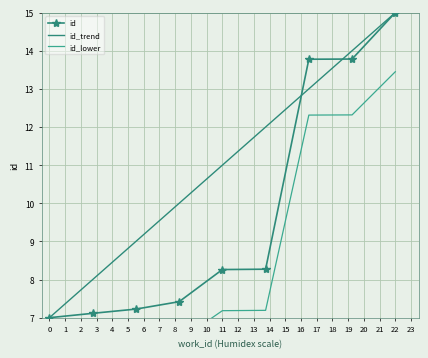

True or false: id and id_trend cross at least once.

True